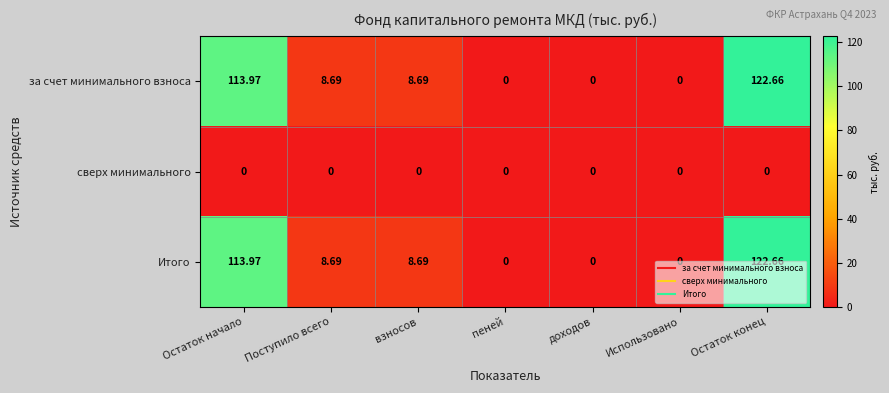

At which category does the chart reach its peak across all series?

Остаток конец